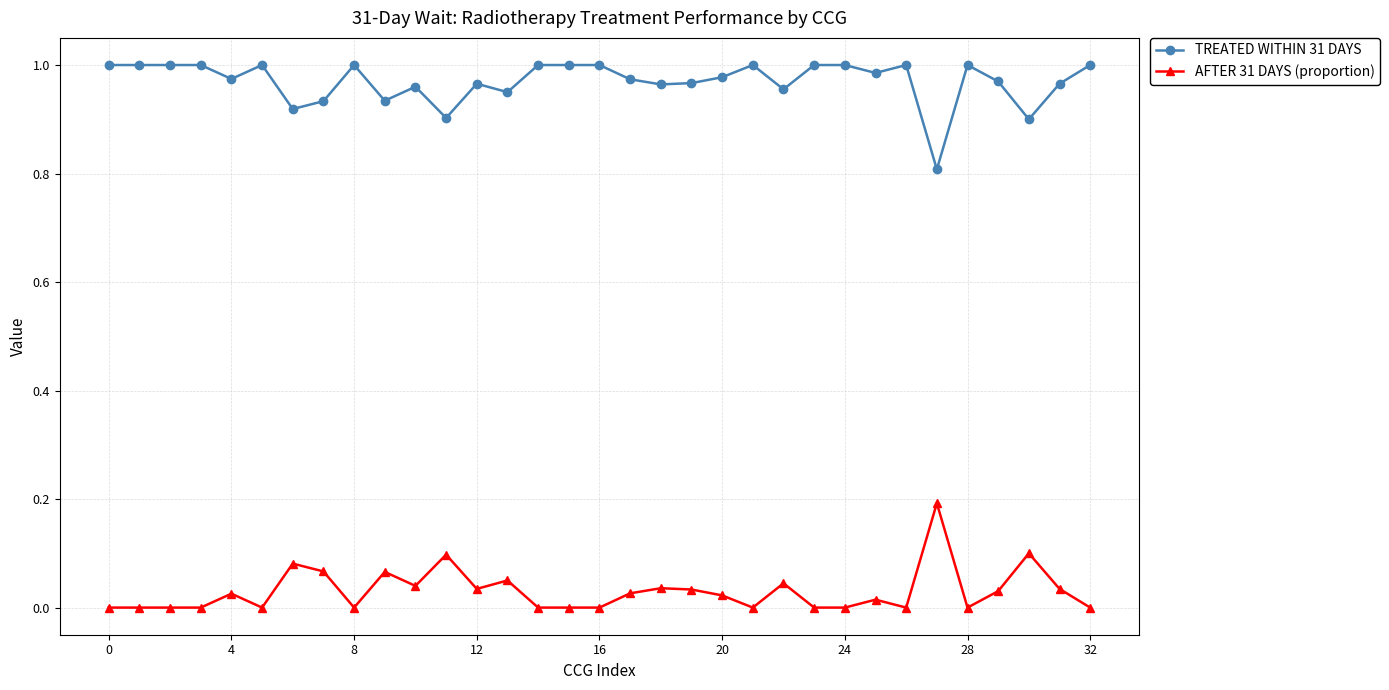

True or false: AFTER 31 DAYS (proportion) has more than 0 interior local peaks.

True